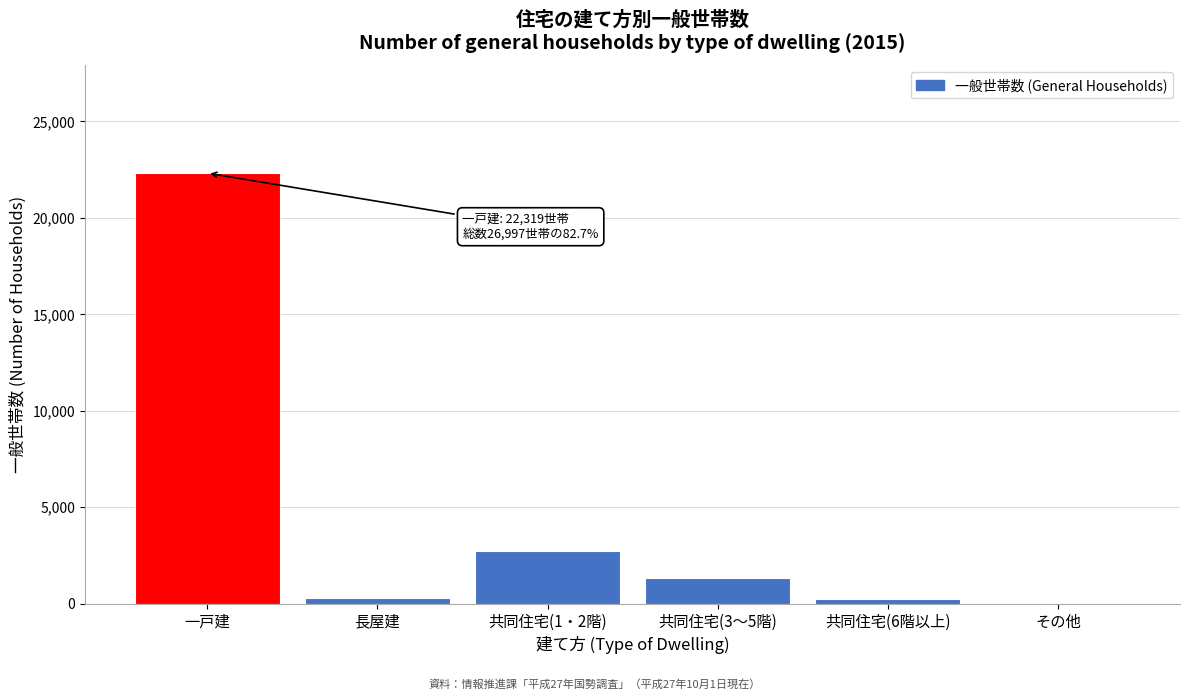

Approximately how many times larger is the value at 一戸建 compared to 共同住宅(1・2階)?

8.1